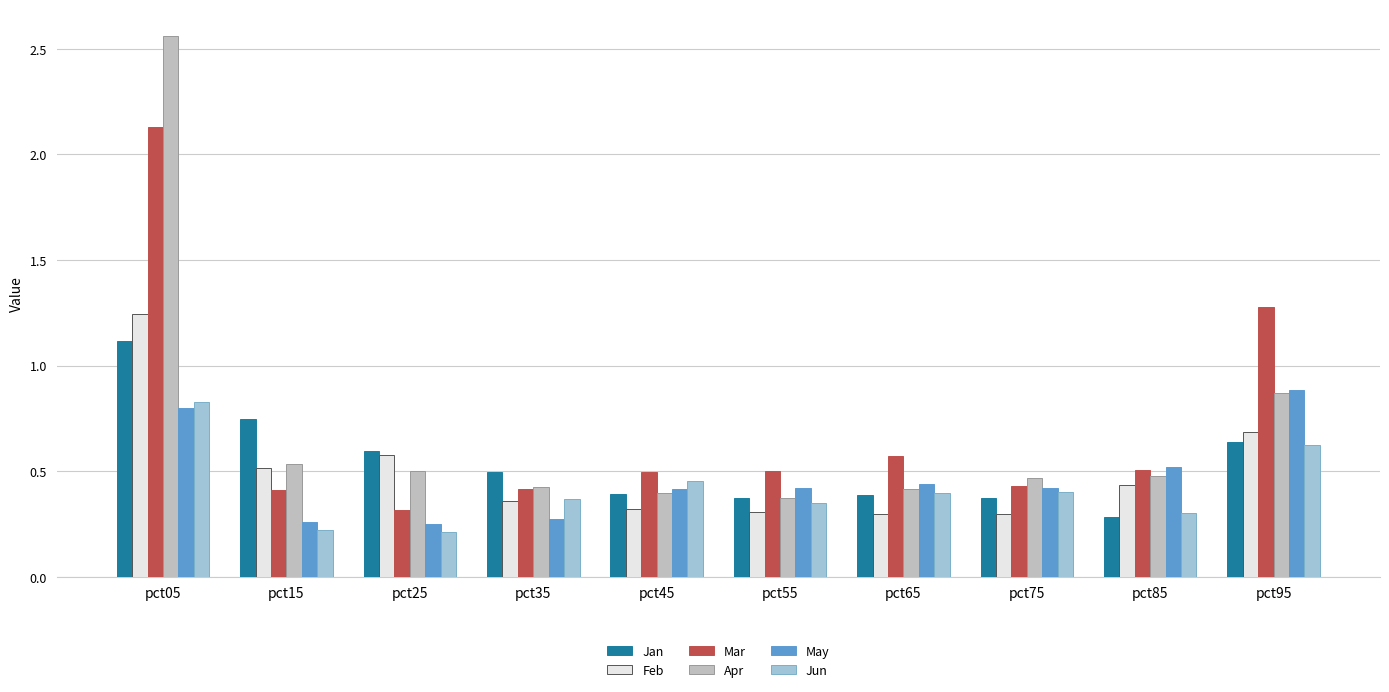

Which category has the highest value across all series?

pct05